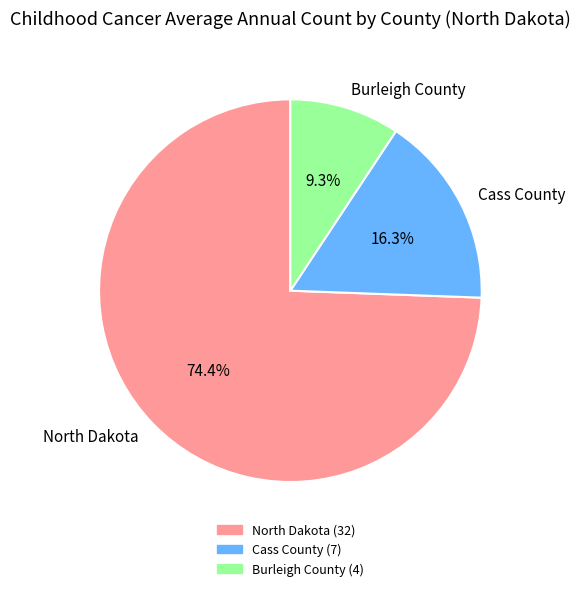

Which has a higher value, Cass County or Burleigh County?

Cass County